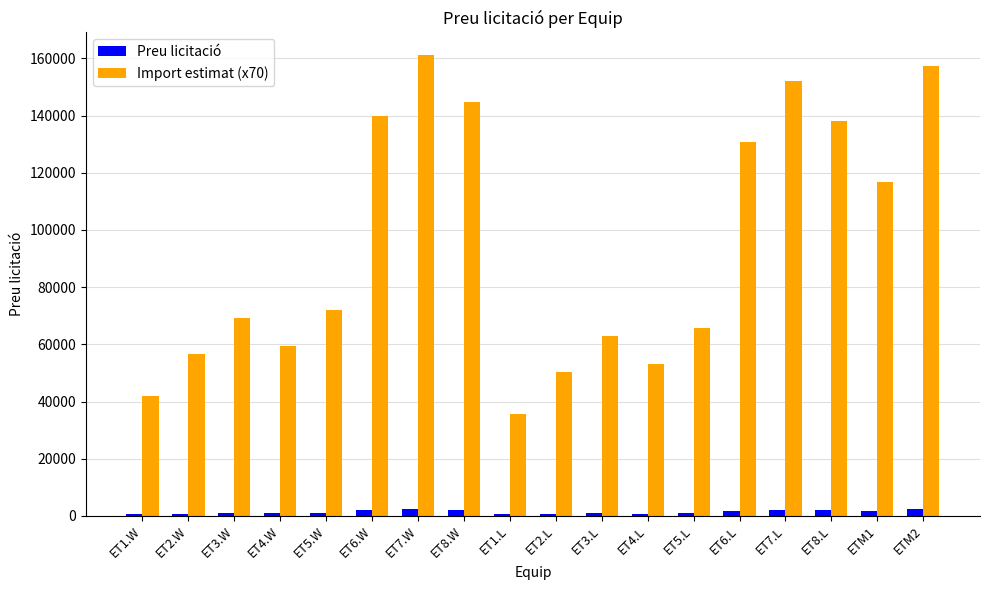

What is the maximum value shown in the chart?

161000